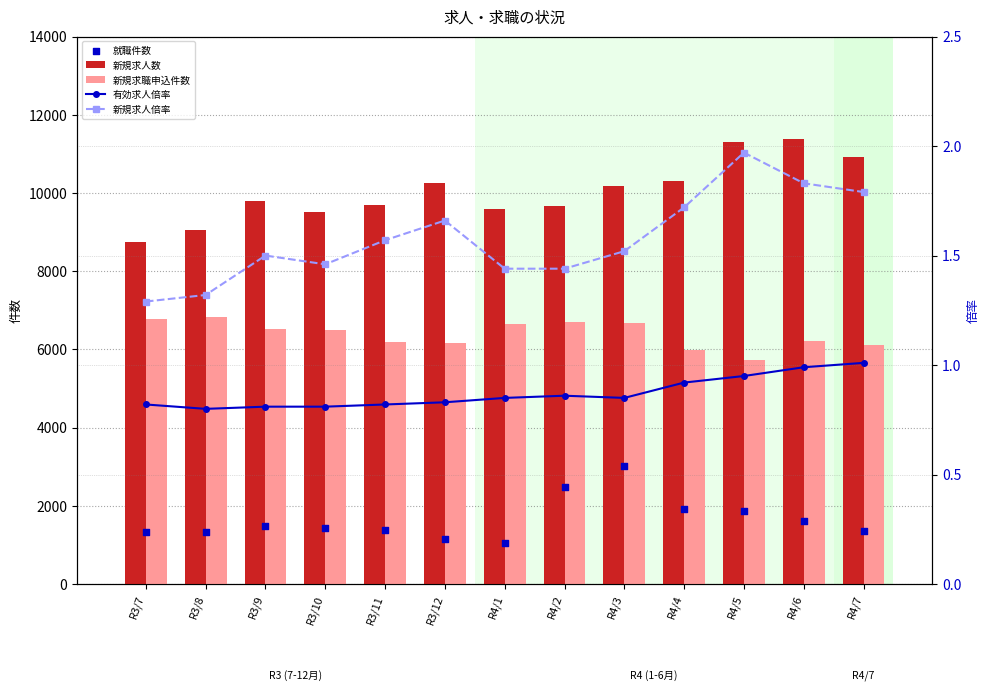

Which series reaches the maximum Y coordinate?

新規求人数